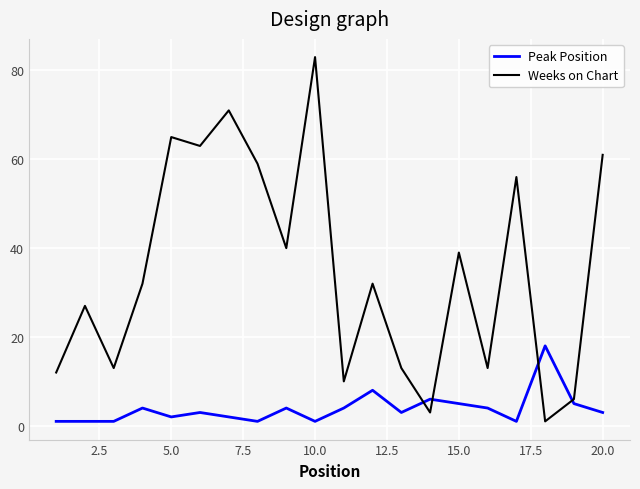

List the series in order of their peak value, lowest first.

Peak Position, Weeks on Chart